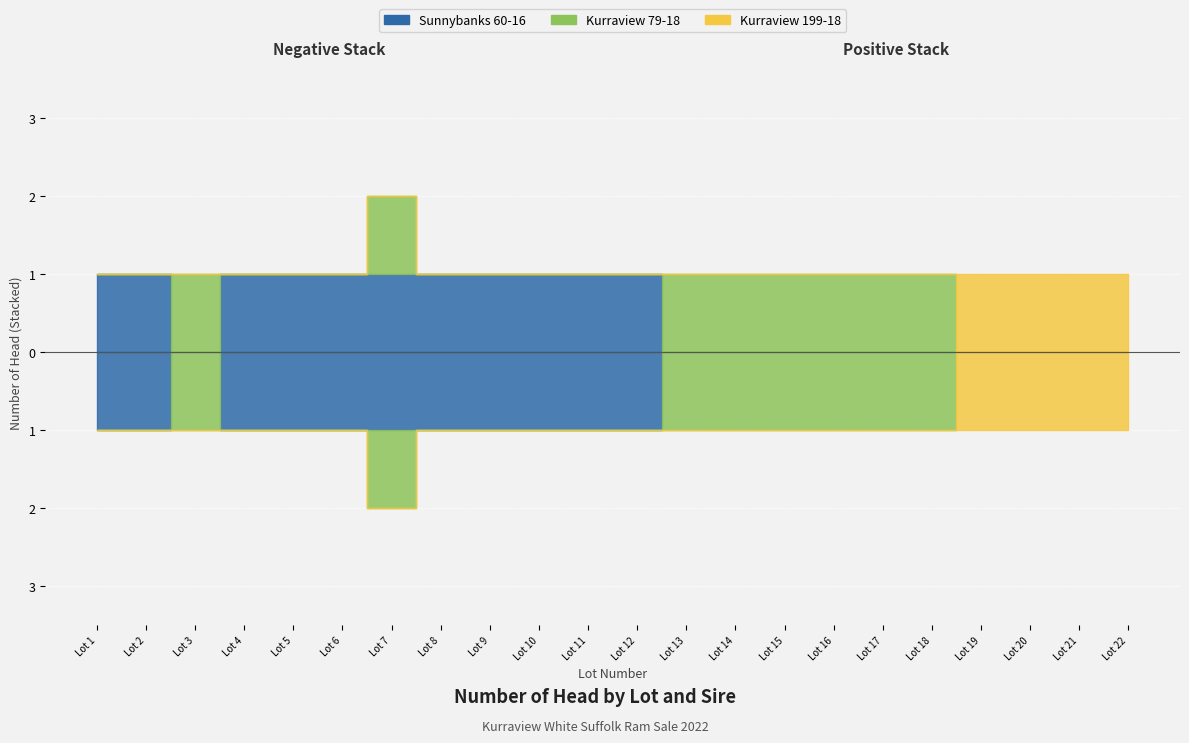

Is it true that Sunnybanks 60-16 equals 1 at Lot 8?

True